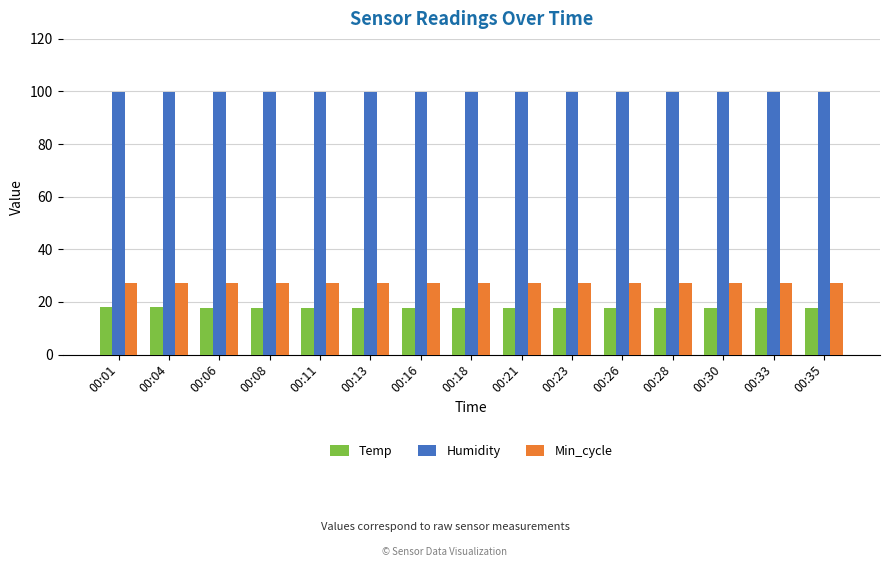

Rank the series at 00:33 from highest to lowest value.

Humidity, Min_cycle, Temp